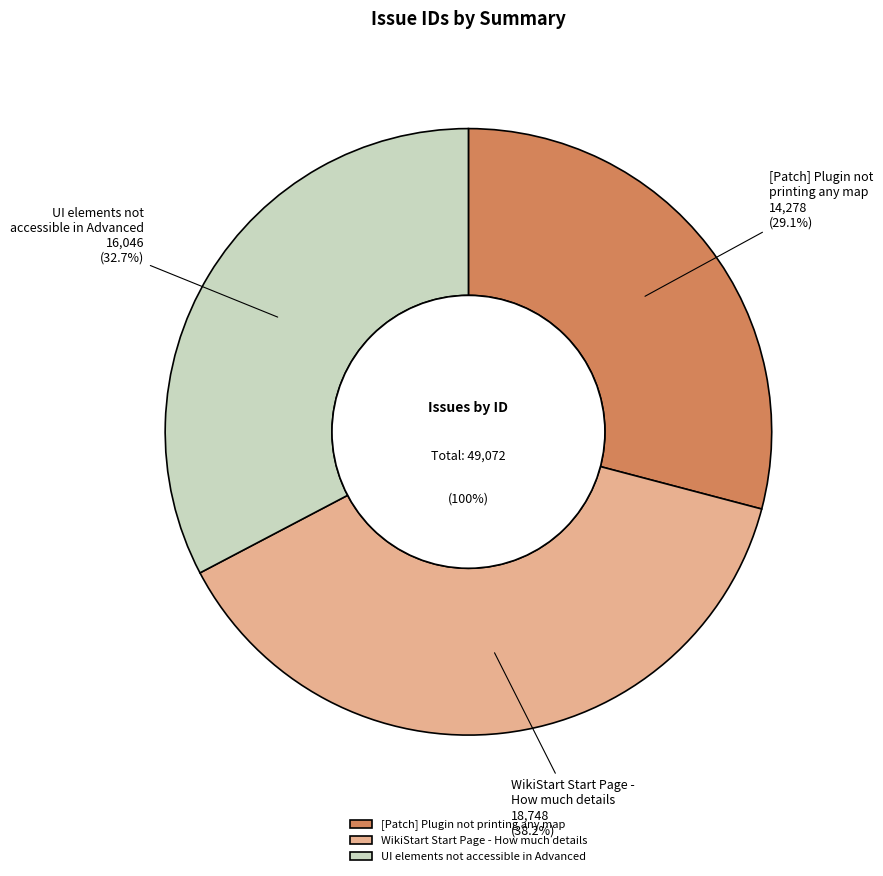

The UI elements not accessible in Advanced slice represents 41% of the pie. True or false?

False